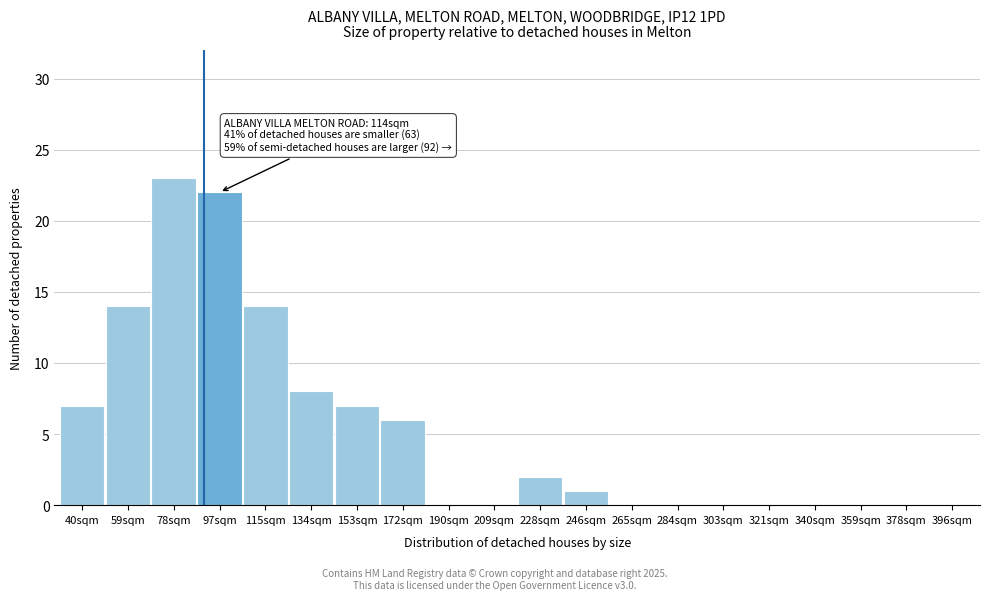

Reading right to left, transcribe all the data shown in this chart.

396sqm=0	378sqm=0	359sqm=0	340sqm=0	321sqm=0	303sqm=0	284sqm=0	265sqm=0	246sqm=1	228sqm=2	209sqm=0	190sqm=0	172sqm=6	153sqm=7	134sqm=8	115sqm=14	97sqm=22	78sqm=23	59sqm=14	40sqm=7